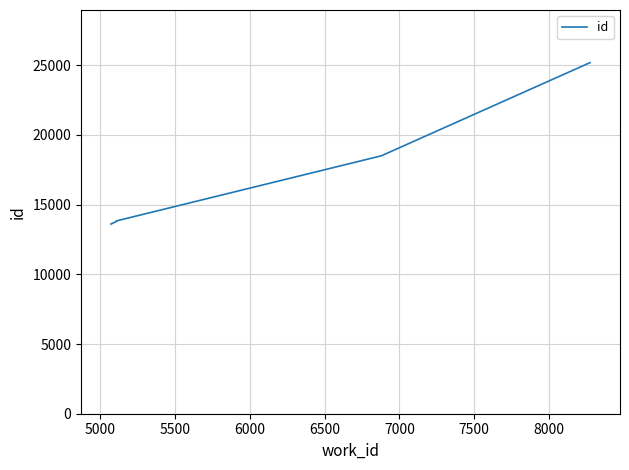

True or false: the data has more than 1 interior local peaks.

False